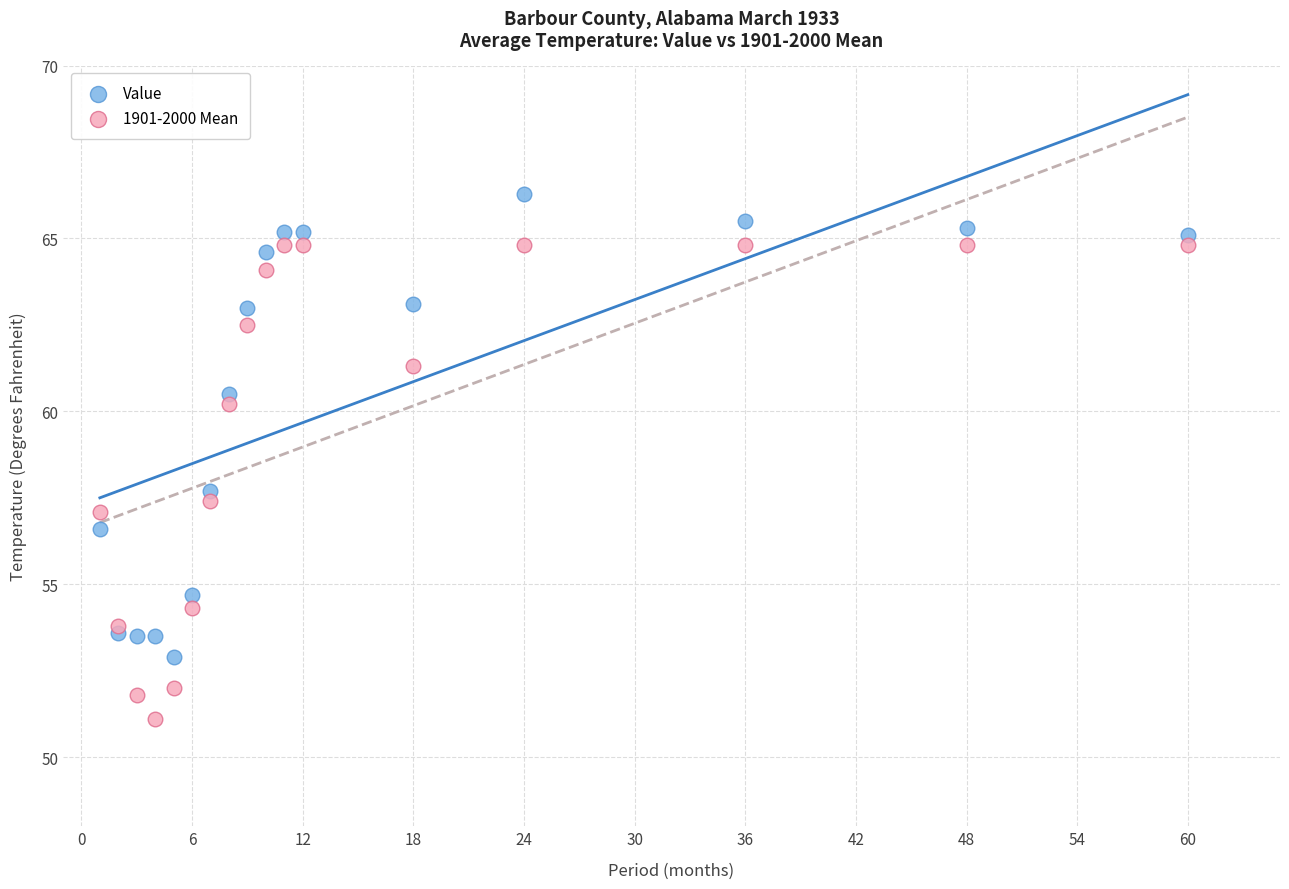

Which series contains the lowest Y value?

1901-2000 Mean